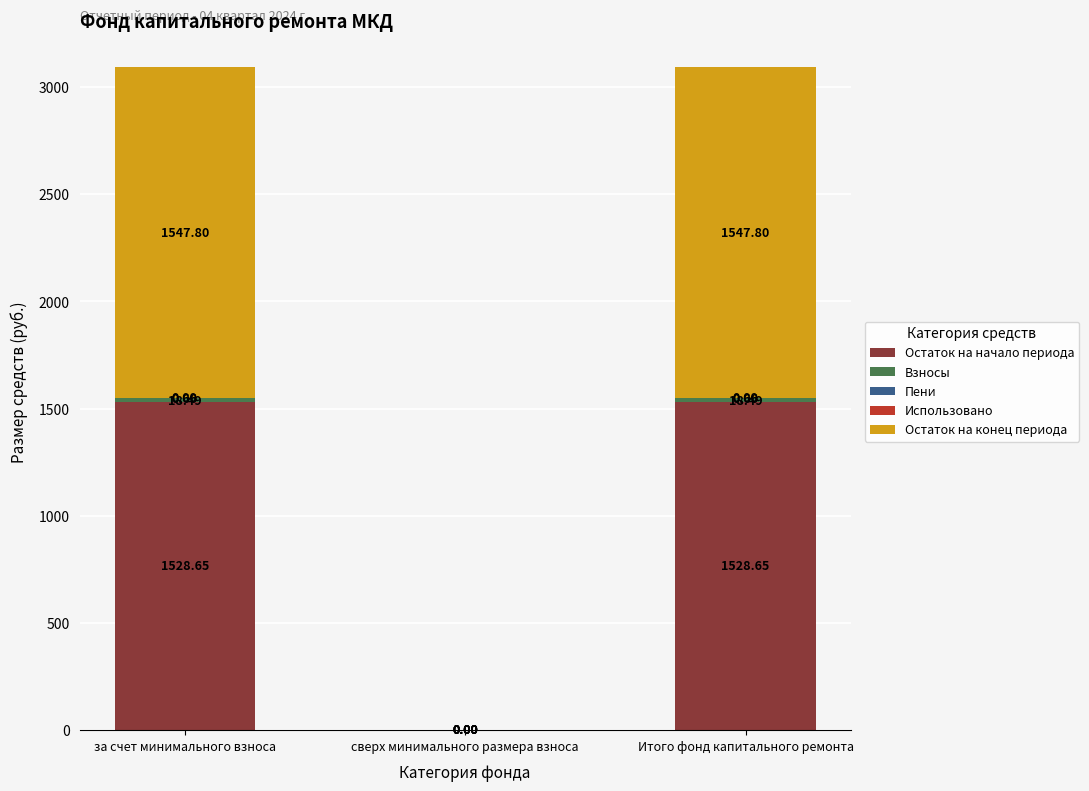

What is the total value across all series at за счет минимального взноса?

3095.6